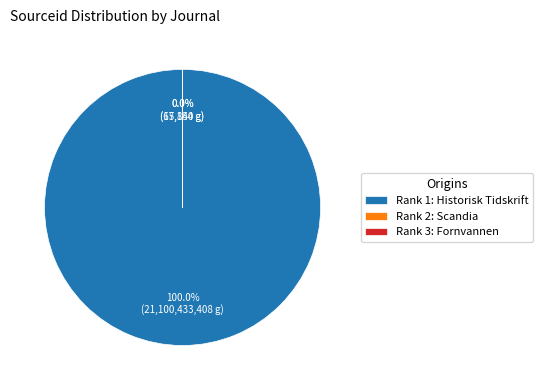

Does Scandia account for over 50% of the chart?

No